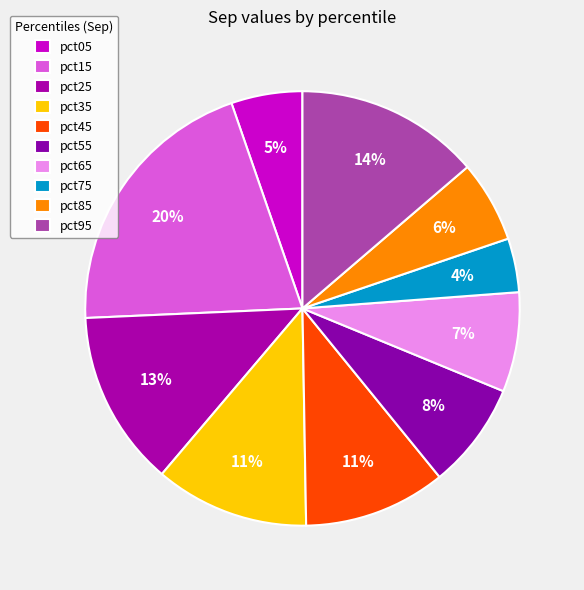

To the nearest percent, what percentage of the pie is pct35?

11%